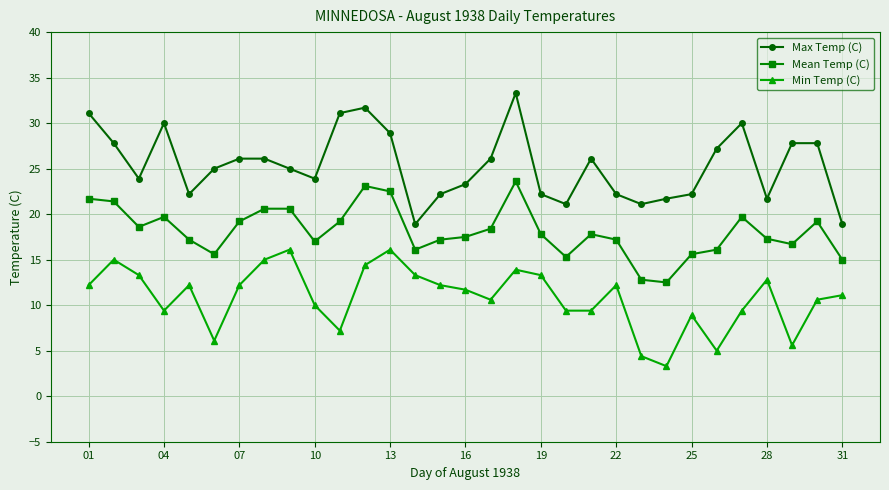

What is the difference between the maximum and second lowest values in the Mean Temp (C) series?

10.8